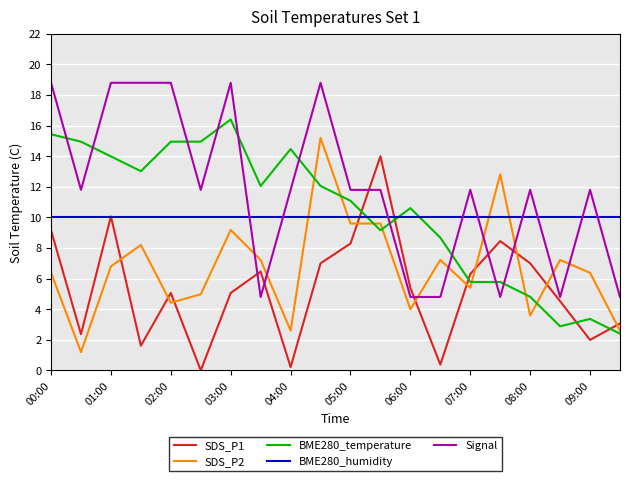

Which series has the largest total across all categories?

Signal